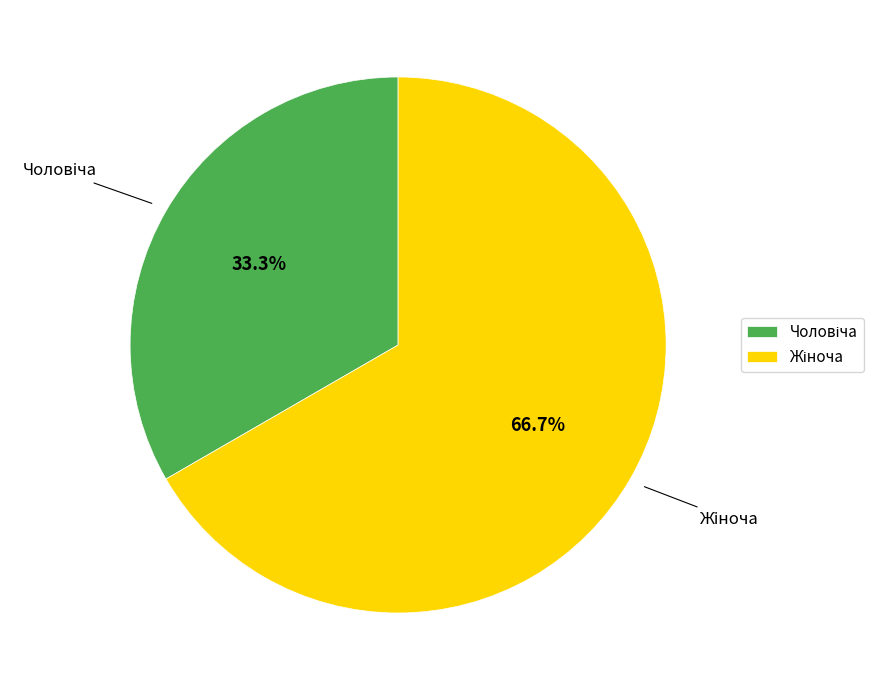

Is there any slice that represents more than half of the pie?

Yes